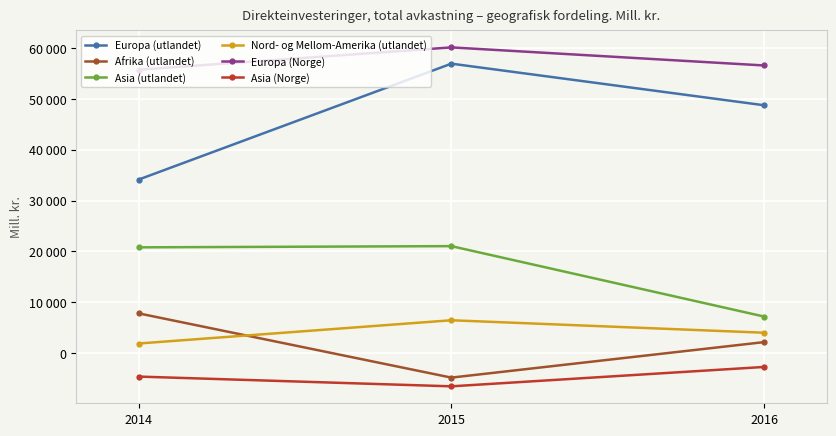

What are all the series names shown in the legend?

Europa (utlandet), Afrika (utlandet), Asia (utlandet), Nord- og Mellom-Amerika (utlandet), Europa (Norge), Asia (Norge)